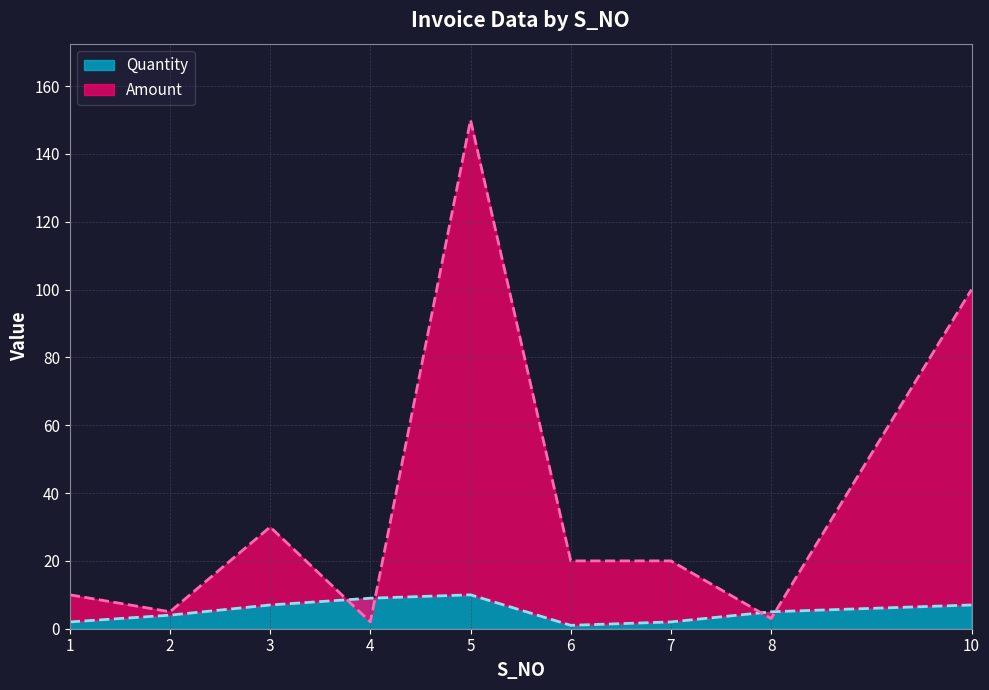

What is the minimum value shown in the chart?

1